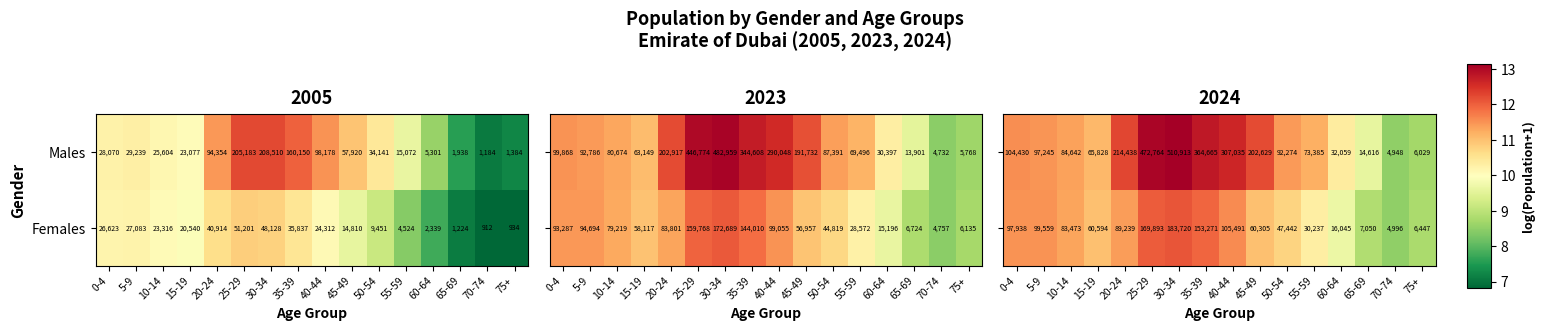

Where does the Females series first go above 23316?

0-4